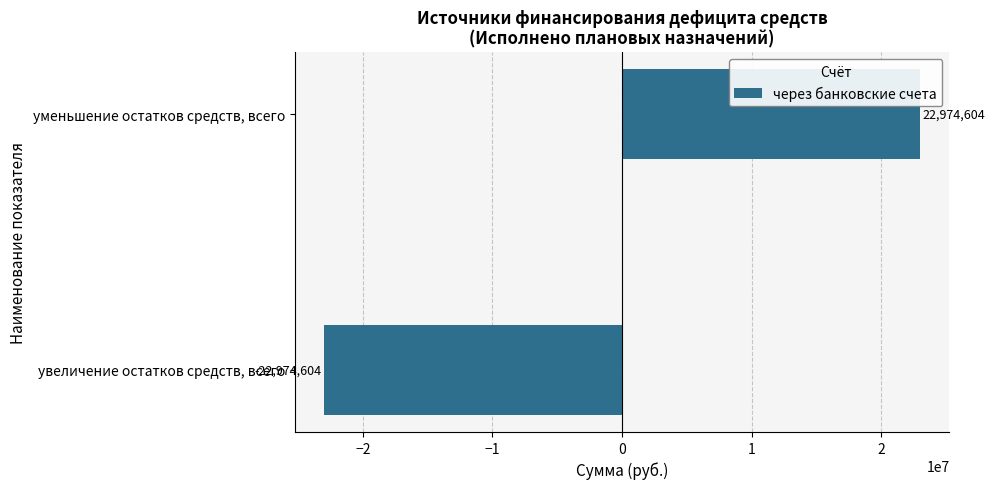

Which has a higher value, уменьшение остатков средств, всего or увеличение остатков средств, всего?

уменьшение остатков средств, всего